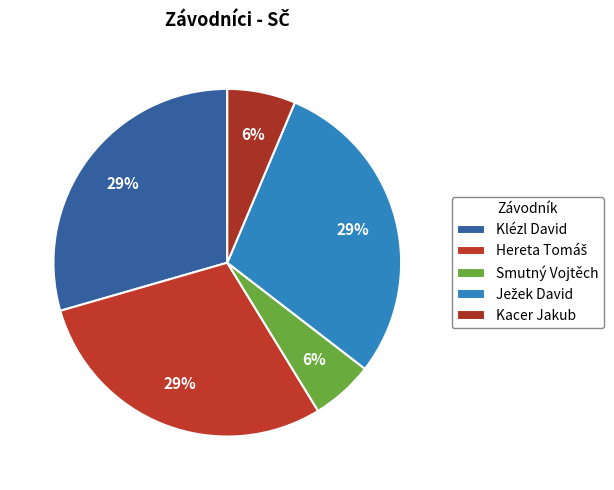

Is Hereta Tomáš the majority of the pie?

No